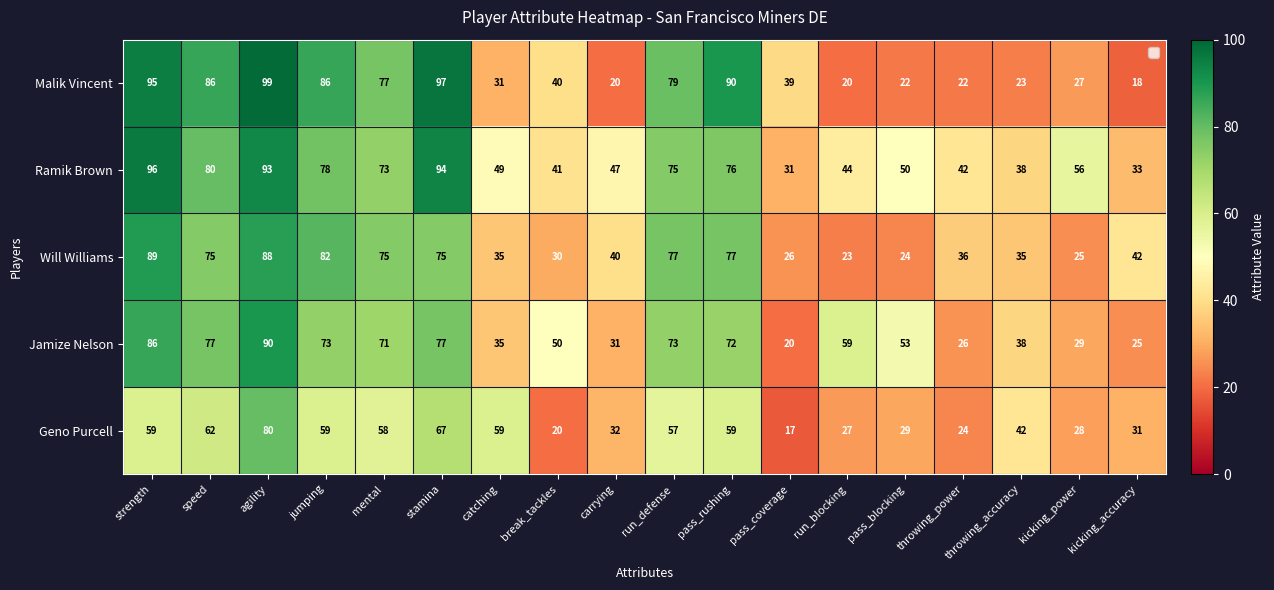

What is the highest value of the Will Williams series?

89